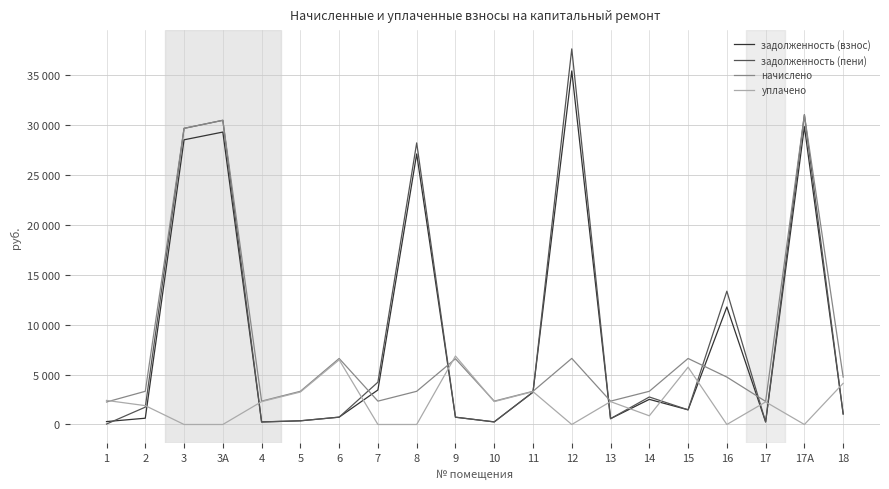

What are all the series names shown in the legend?

задолженность (взнос), задолженность (пени), начислено, уплачено